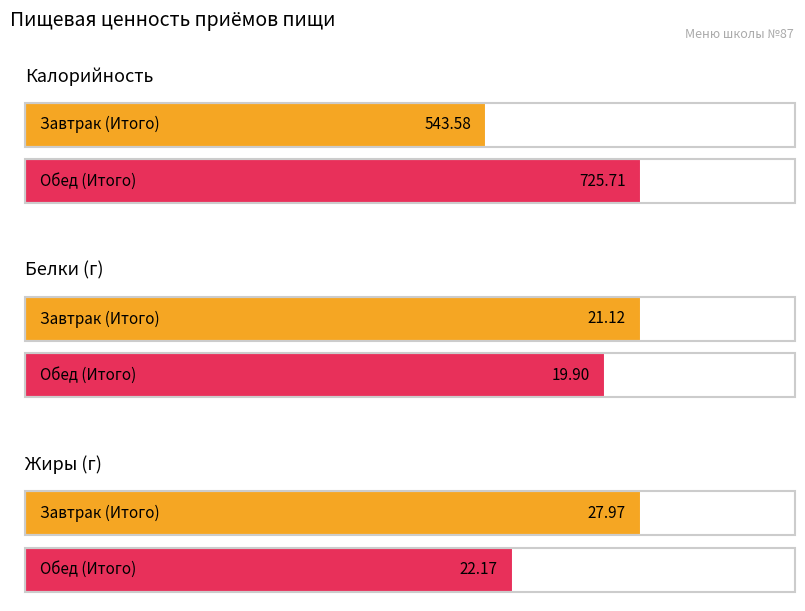

How many bars are there in each group?

3